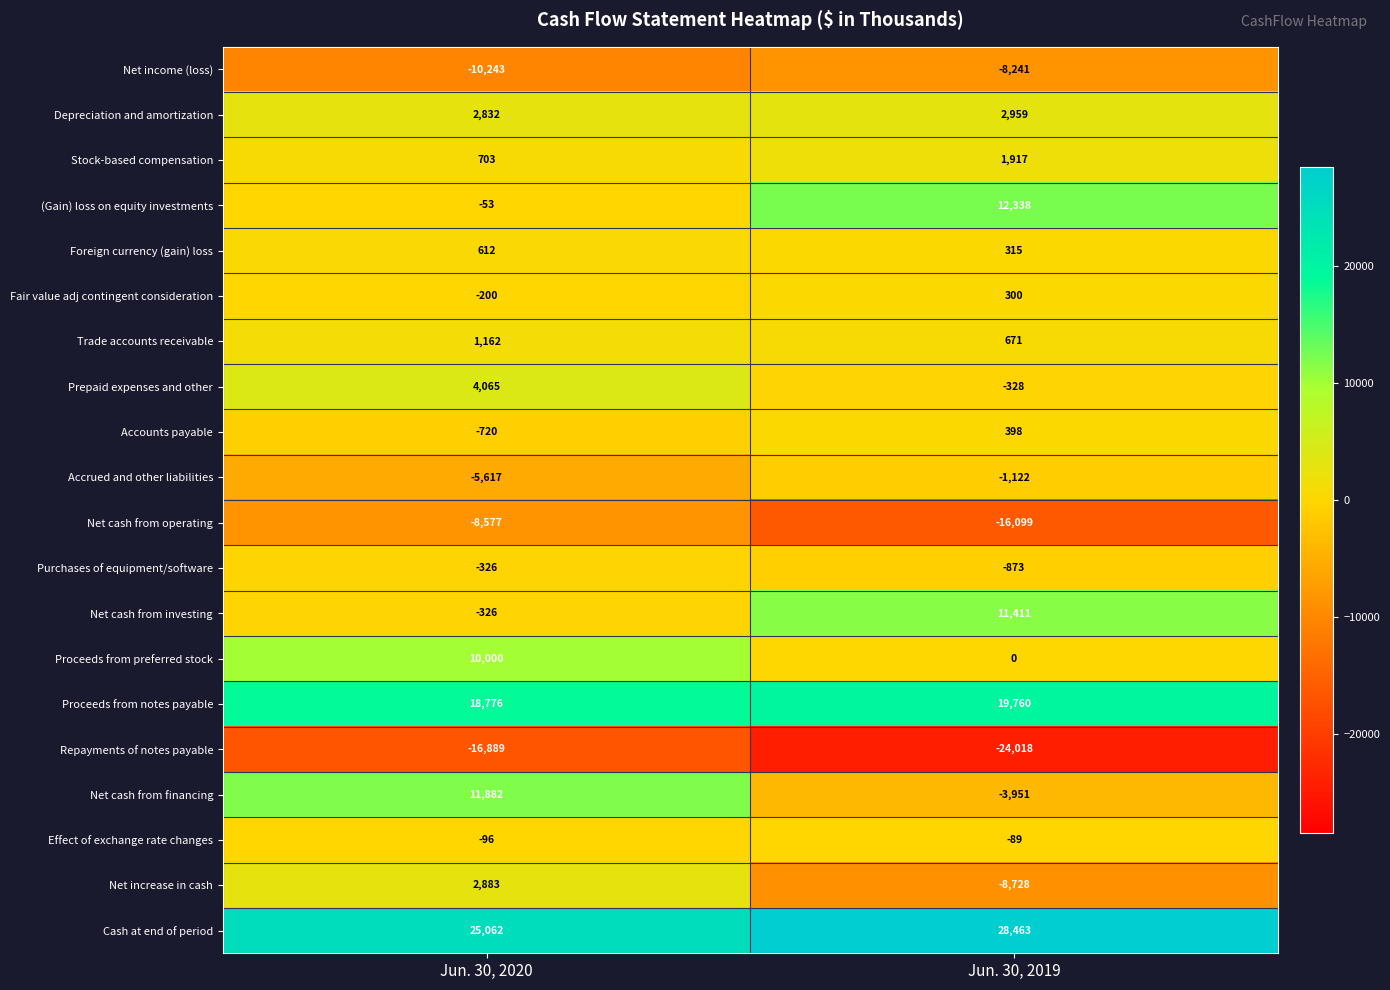

How many series are shown in this chart?

20